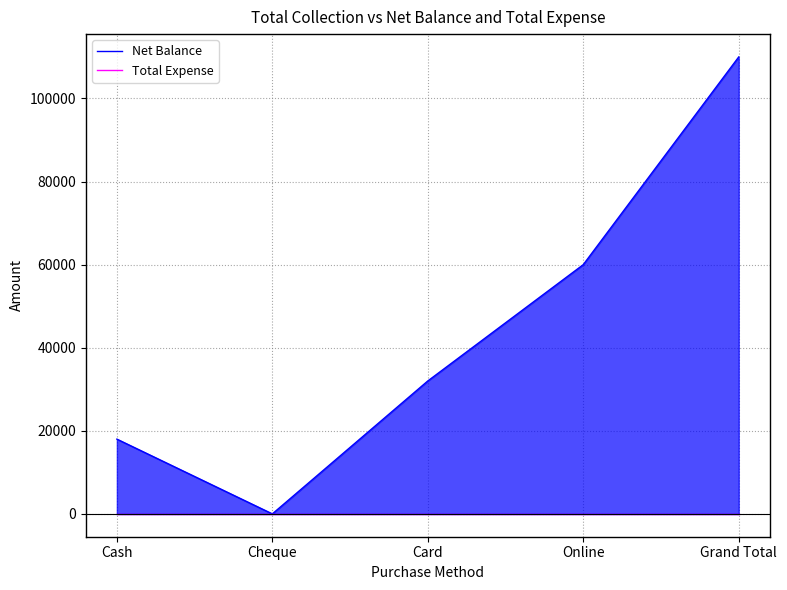

What is the difference between the highest and lowest values at Online?

60000